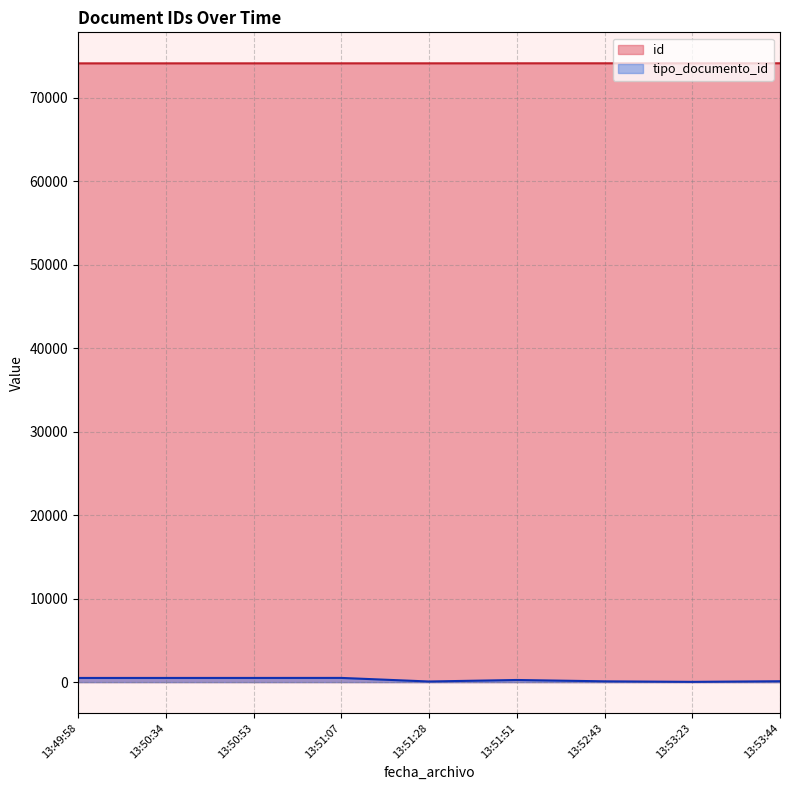

Which series has the largest range (max minus min)?

tipo_documento_id